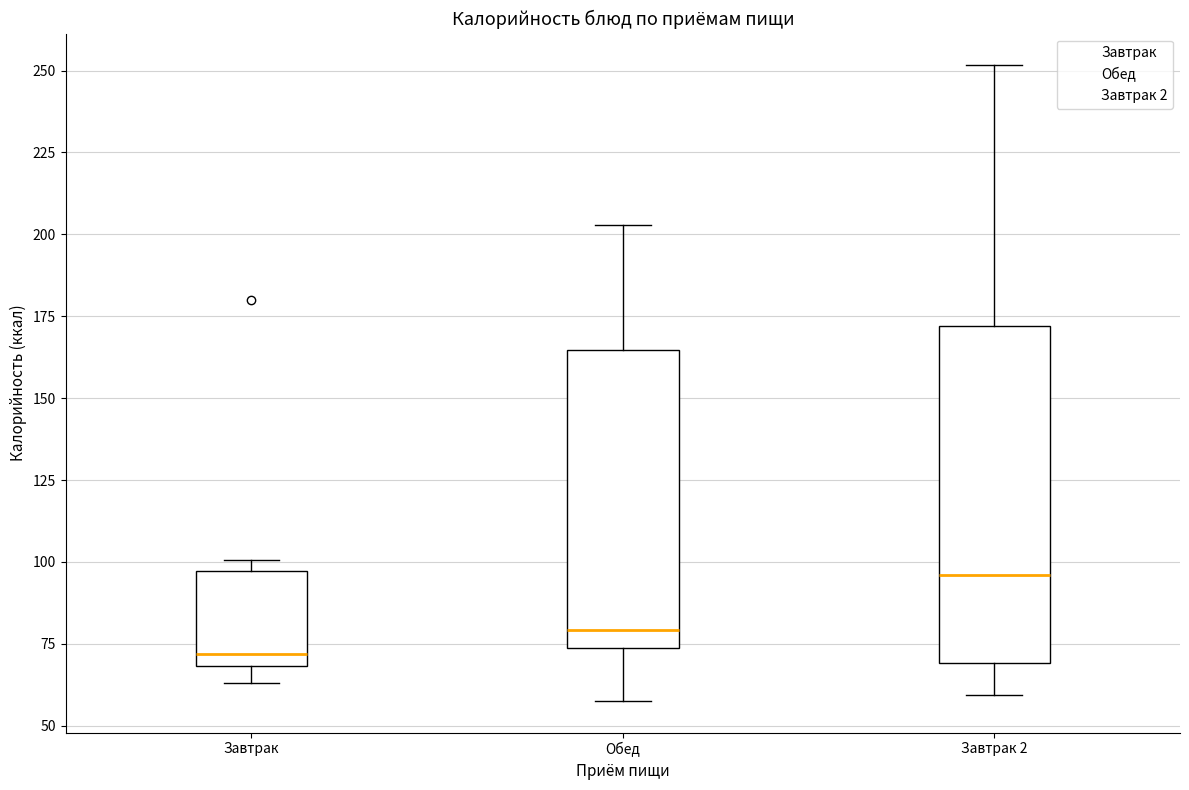

Which box's median line is the highest?

Завтрак 2